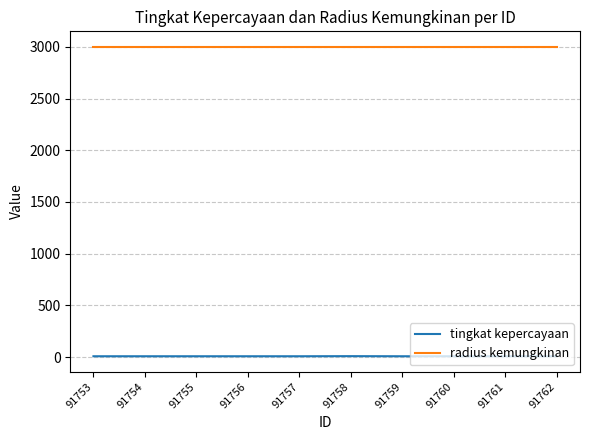

What is the maximum value shown in the chart?

3000